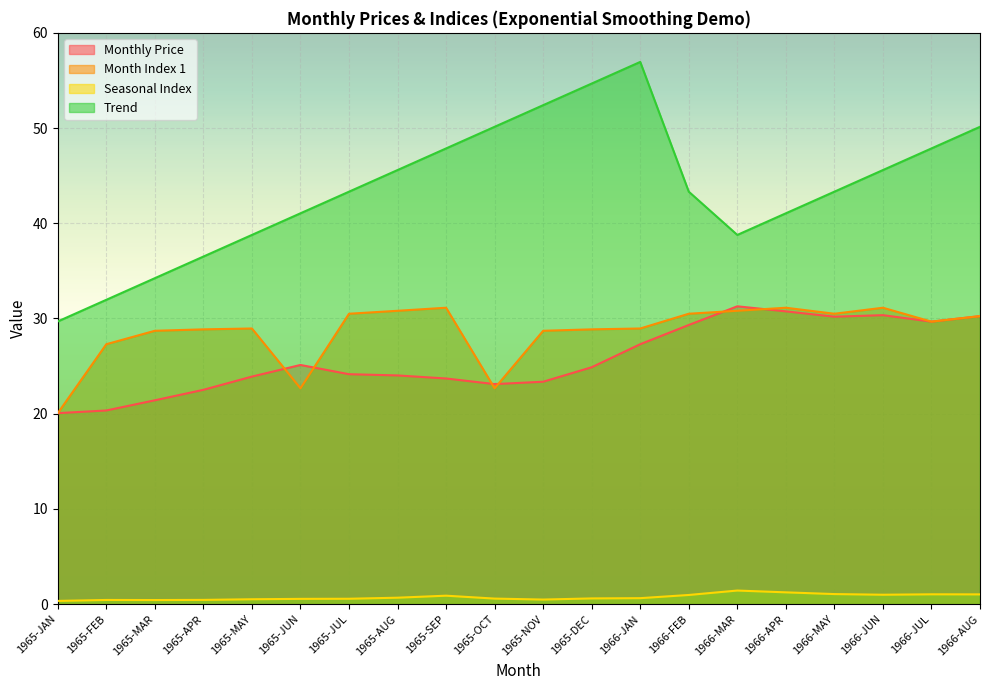

Reading right to left, extract all data points from this chart.

Monthly Price: 1966-AUG=30.2	1966-JUL=29.7	1966-JUN=30.4	1966-MAY=30.2	1966-APR=30.8	1966-MAR=31.3	1966-FEB=29.3	1966-JAN=27.3	1965-DEC=24.9	1965-NOV=23.4	1965-OCT=23.1	1965-SEP=23.7	1965-AUG=24.0	1965-JUL=24.1	1965-JUN=25.1	1965-MAY=23.9	1965-APR=22.5	1965-MAR=21.4	1965-FEB=20.3	1965-JAN=20.1
Month Index 1: 1966-AUG=30.2	1966-JUL=29.7	1966-JUN=31.1	1966-MAY=30.5	1966-APR=31.1	1966-MAR=30.8	1966-FEB=30.5	1966-JAN=28.9	1965-DEC=28.9	1965-NOV=28.7	1965-OCT=22.7	1965-SEP=31.1	1965-AUG=30.8	1965-JUL=30.5	1965-JUN=22.7	1965-MAY=28.9	1965-APR=28.9	1965-MAR=28.7	1965-FEB=27.3	1965-JAN=20.1
Seasonal Index: 1966-AUG=1.0	1966-JUL=1.0	1966-JUN=1.0	1966-MAY=1.1	1966-APR=1.2	1966-MAR=1.4	1966-FEB=1.0	1966-JAN=0.6	1965-DEC=0.6	1965-NOV=0.5	1965-OCT=0.6	1965-SEP=0.9	1965-AUG=0.7	1965-JUL=0.6	1965-JUN=0.6	1965-MAY=0.5	1965-APR=0.4	1965-MAR=0.4	1965-FEB=0.4	1965-JAN=0.3
Trend: 1966-AUG=50.1	1966-JUL=47.9	1966-JUN=45.6	1966-MAY=43.3	1966-APR=41.0	1966-MAR=38.8	1966-FEB=43.3	1966-JAN=56.9	1965-DEC=54.7	1965-NOV=52.4	1965-OCT=50.1	1965-SEP=47.9	1965-AUG=45.6	1965-JUL=43.3	1965-JUN=41.0	1965-MAY=38.8	1965-APR=36.5	1965-MAR=34.2	1965-FEB=32.0	1965-JAN=29.7